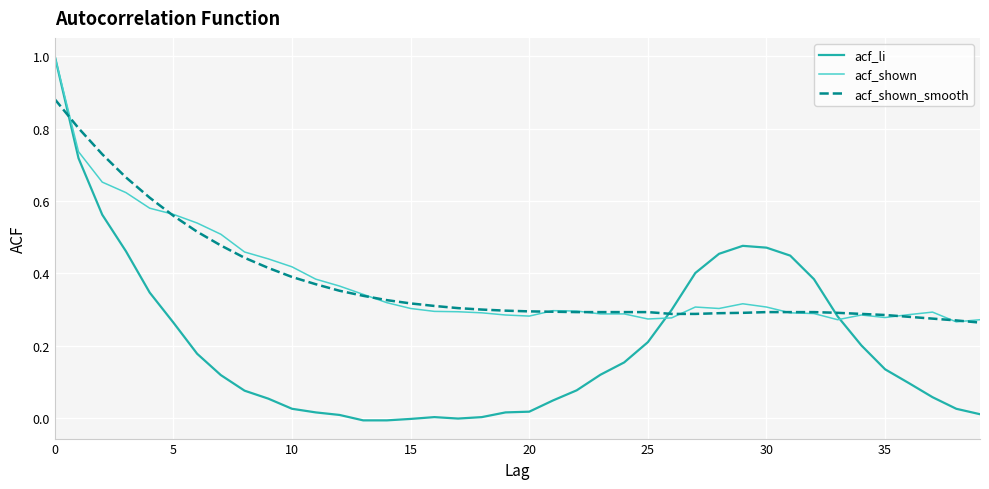

How many categories are shown in the chart?

40